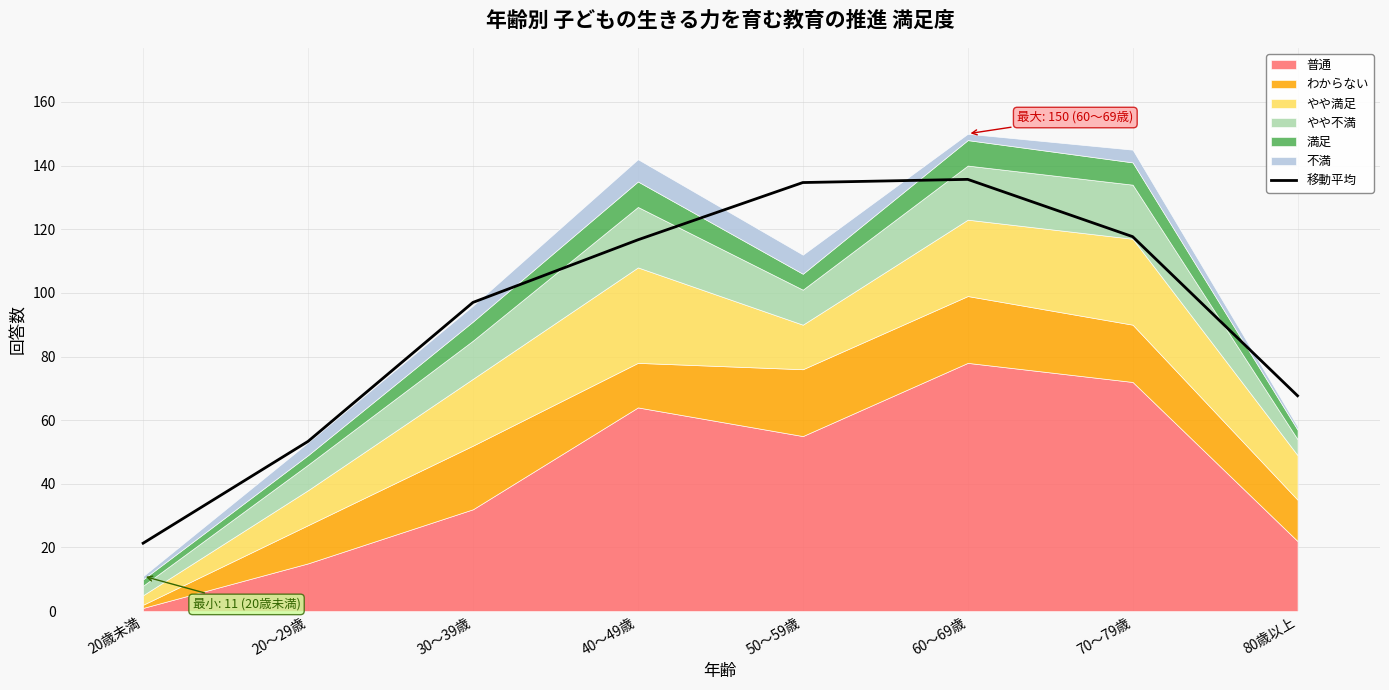

Which label corresponds to the largest value in the chart?

60～69歳